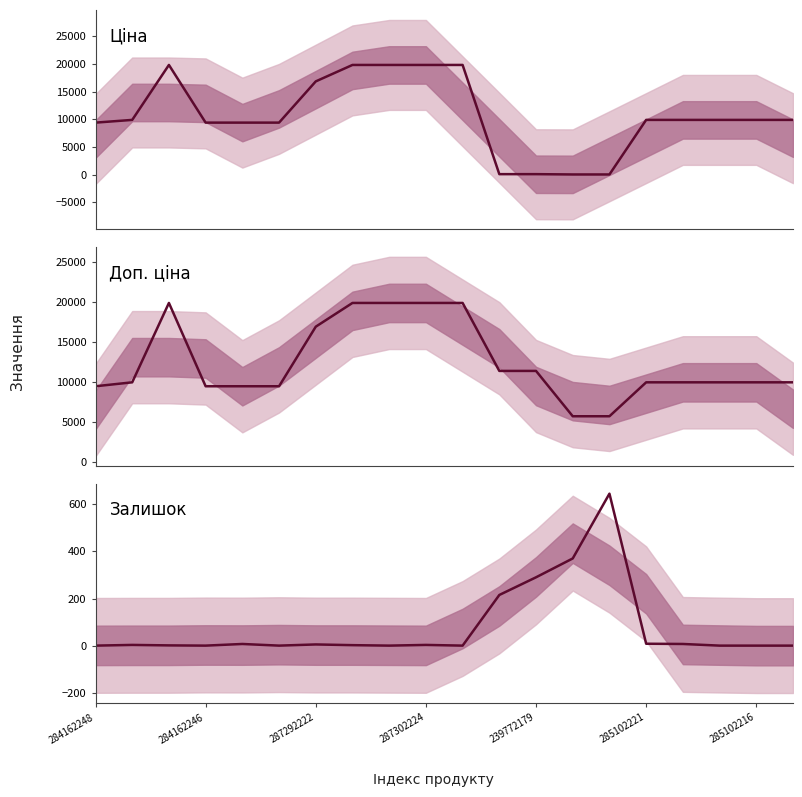

How many data points in Ціна are less than 9908?

8